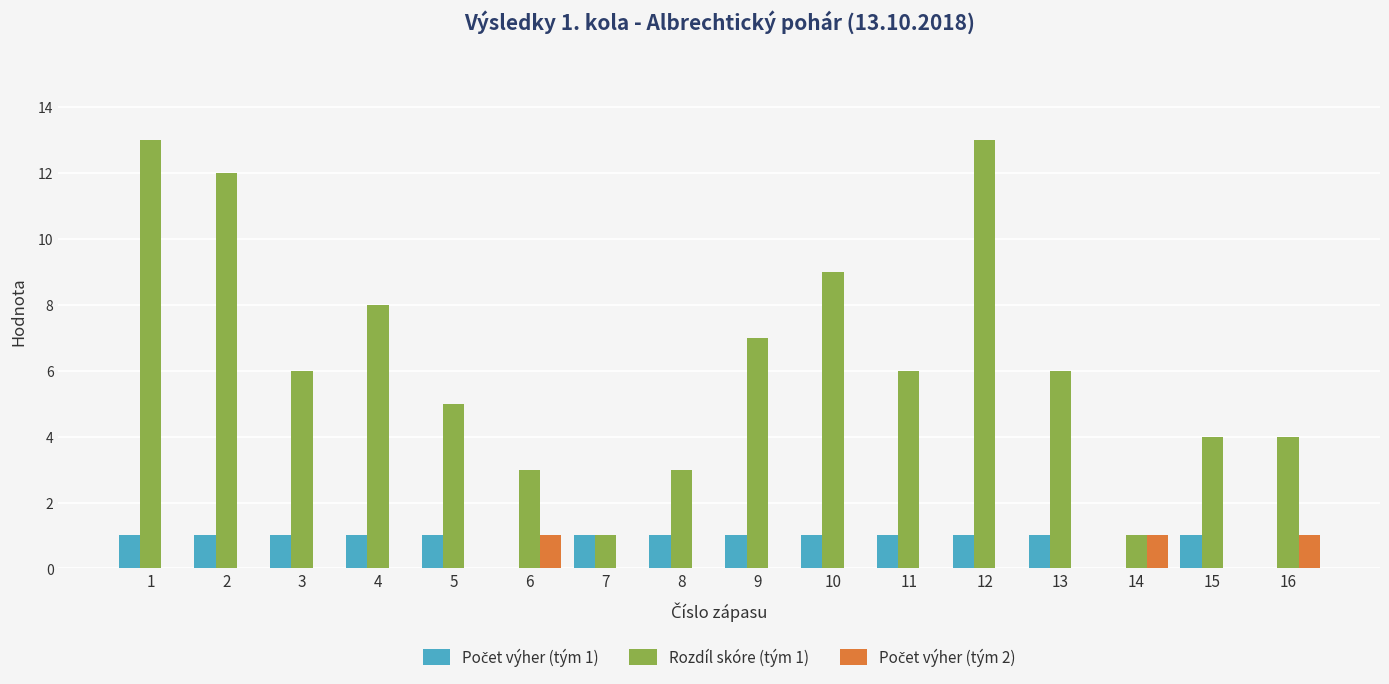

What is the maximum value shown in the chart?

13